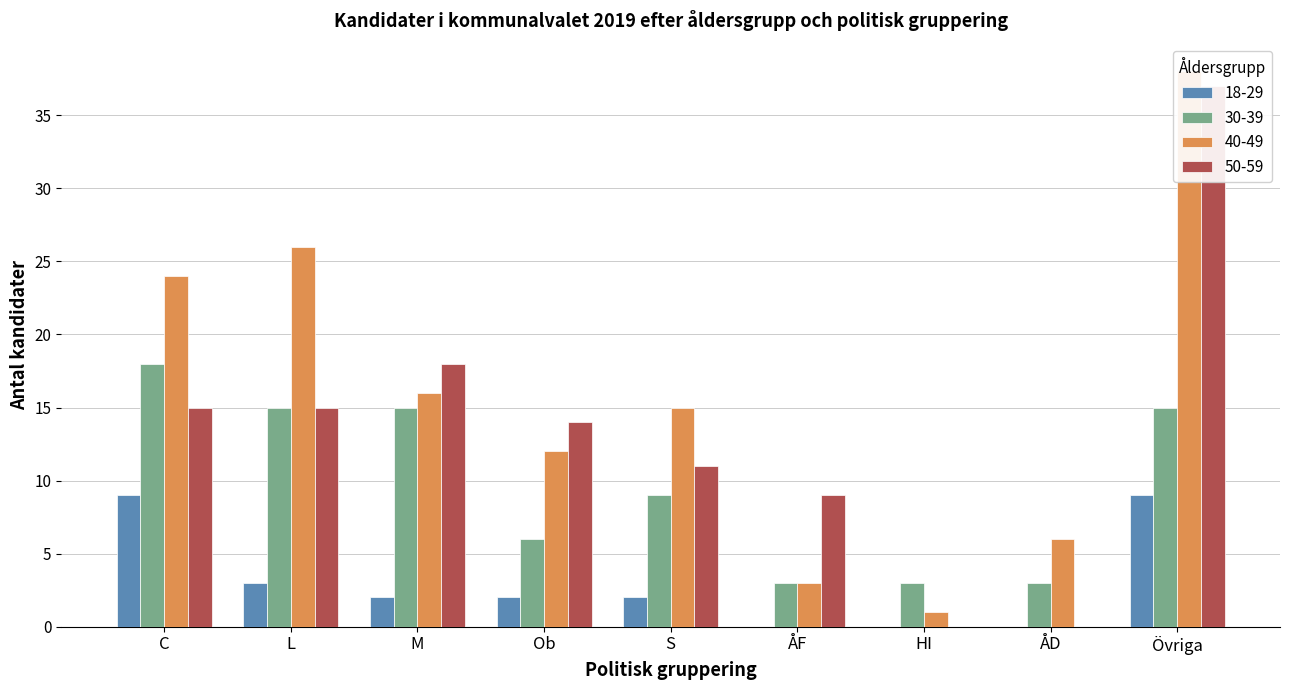

How many data points in 50-59 are less than 14?

4